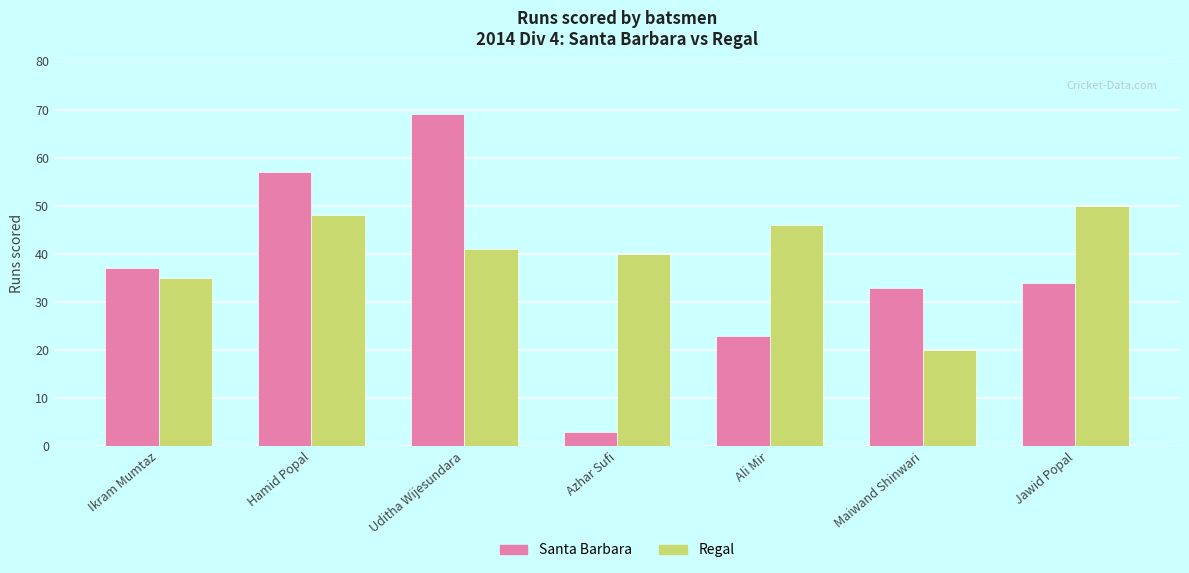

What is the average value of the Santa Barbara series?

37